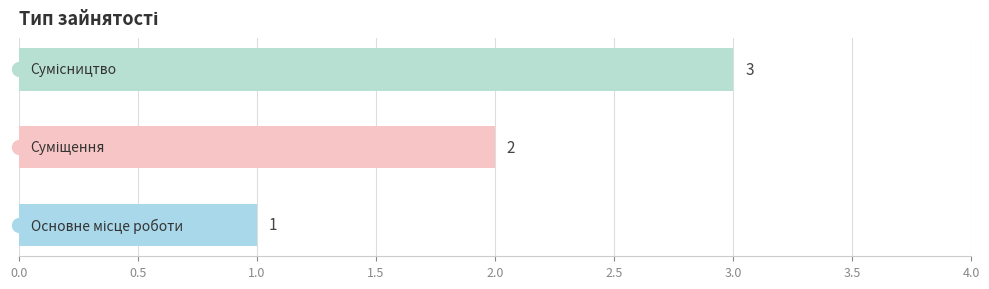

Count the values in the range 1 to 3.

3